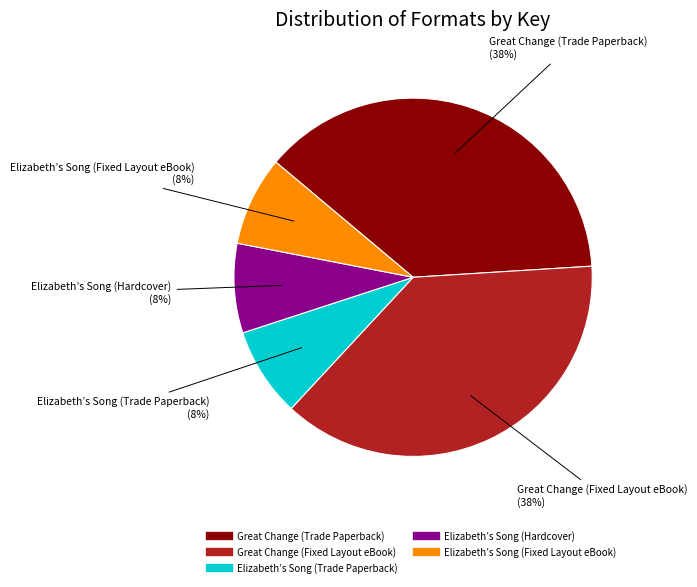

To the nearest percent, what is the average slice percentage?

20%